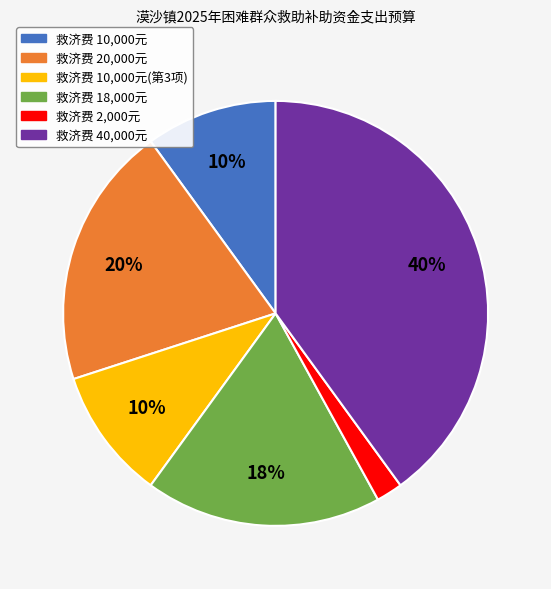

True or false: 救济费 2,000元 accounts for 2% of the total.

True